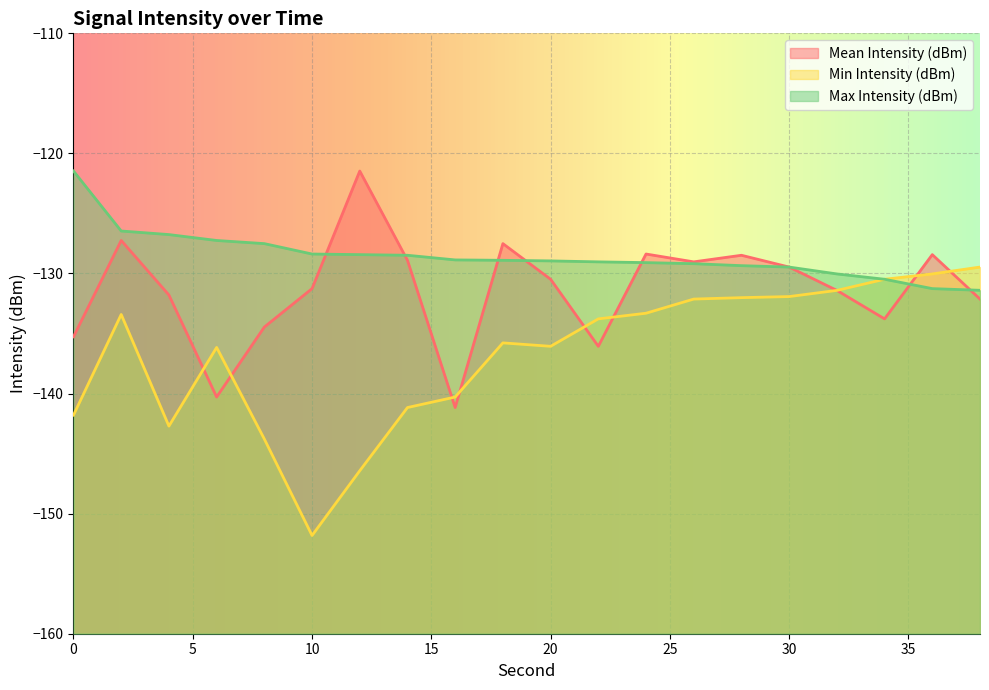

The value of Max Intensity (dBm) at 2 is -82.3. True or false?

False